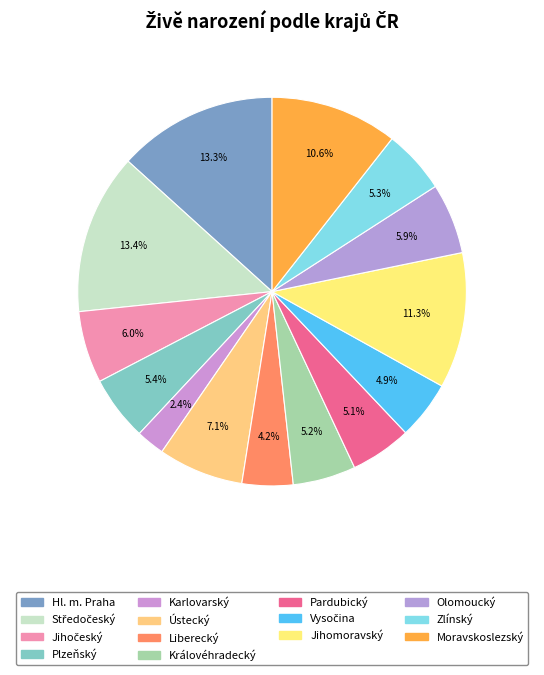

What is the smallest slice in the pie chart?

Karlovarský